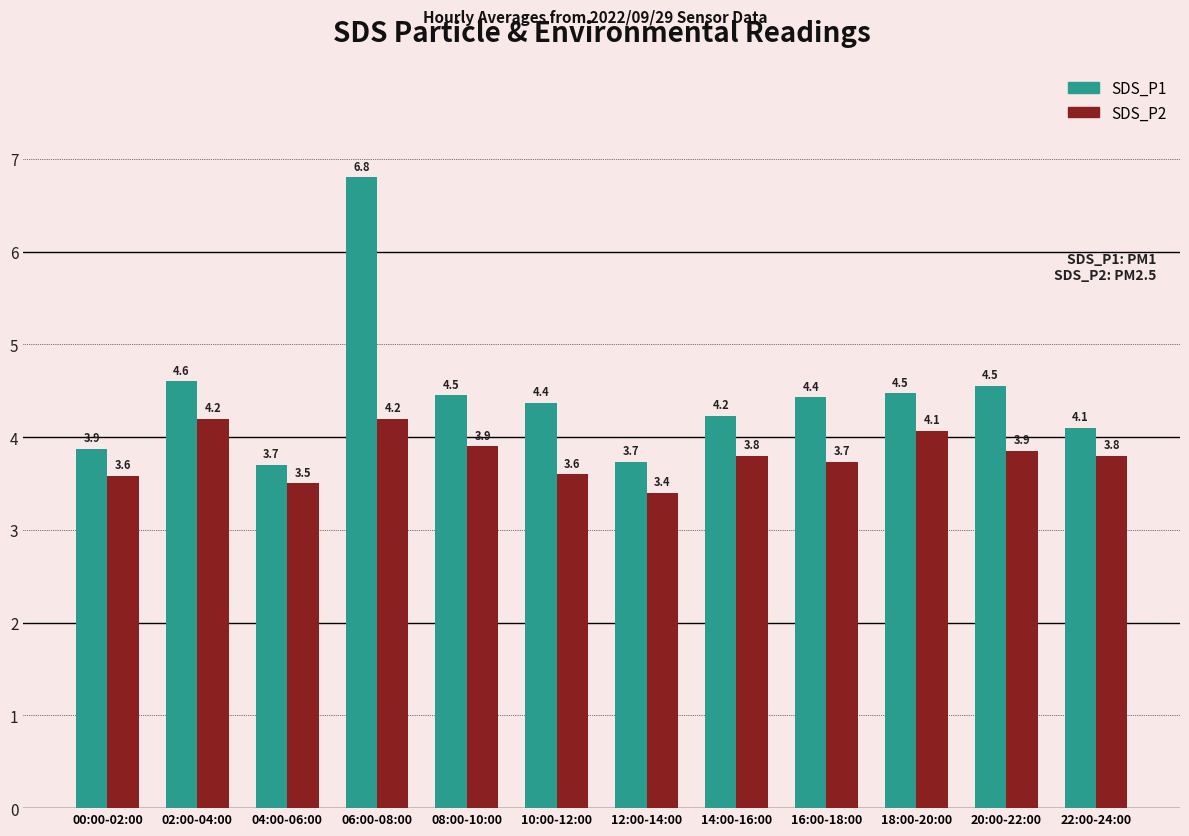

Rank the series by their maximum value, from highest to lowest.

SDS_P1, SDS_P2